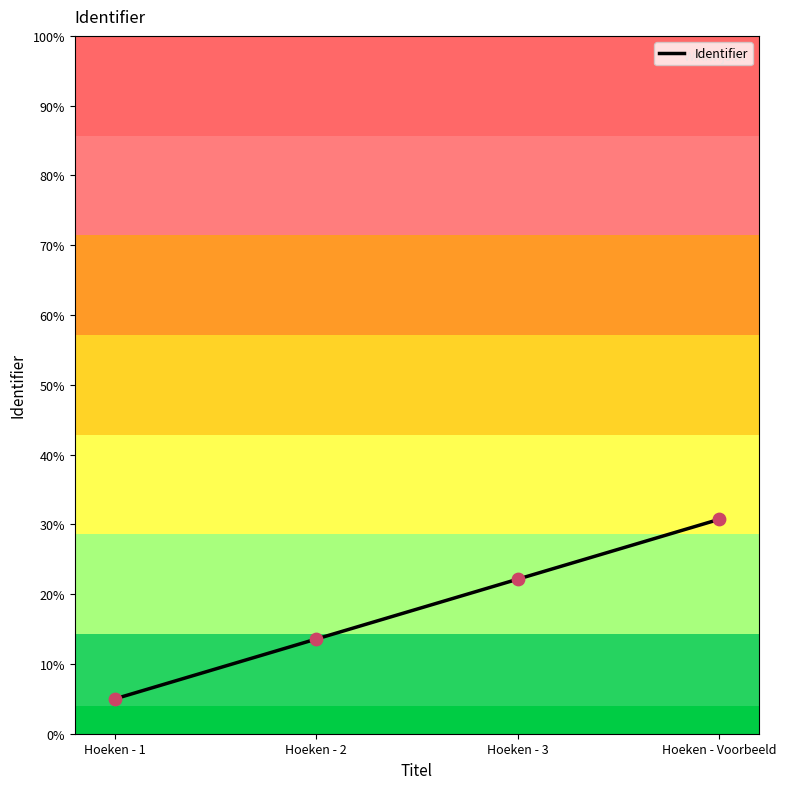

Approximately how many times larger is the value at Hoeken - 1 compared to Hoeken - 2?

0.4